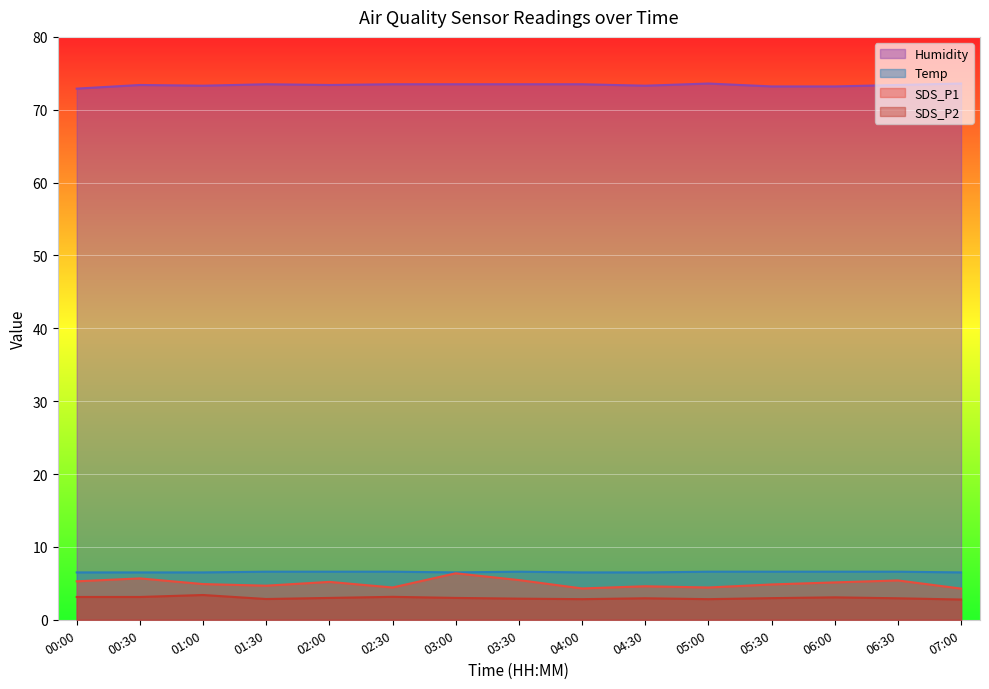

What is the sum of all Temp values?

98.3